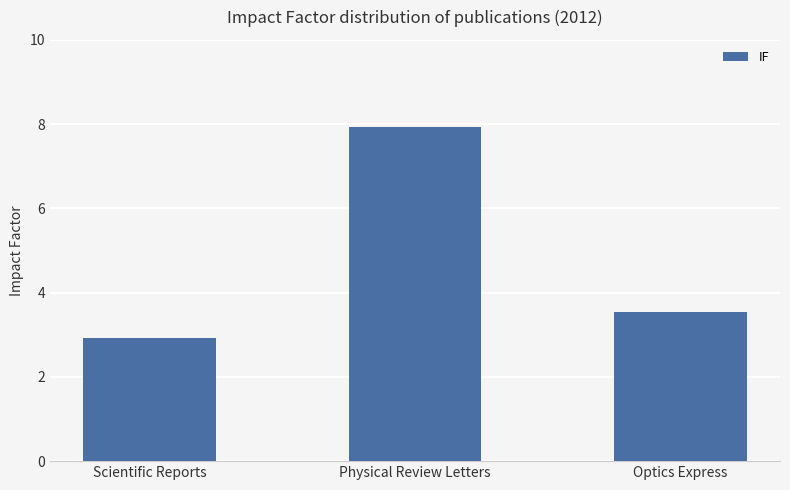

What is the change in value from Scientific Reports to Optics Express?

+0.6